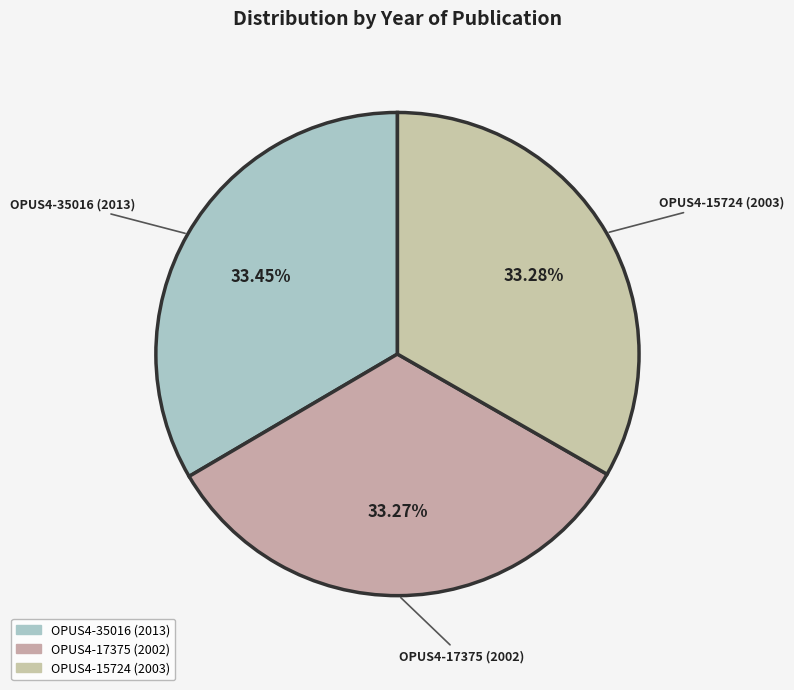

Do OPUS4-35016 (2013) and OPUS4-15724 (2003) together represent more than half of the pie?

Yes